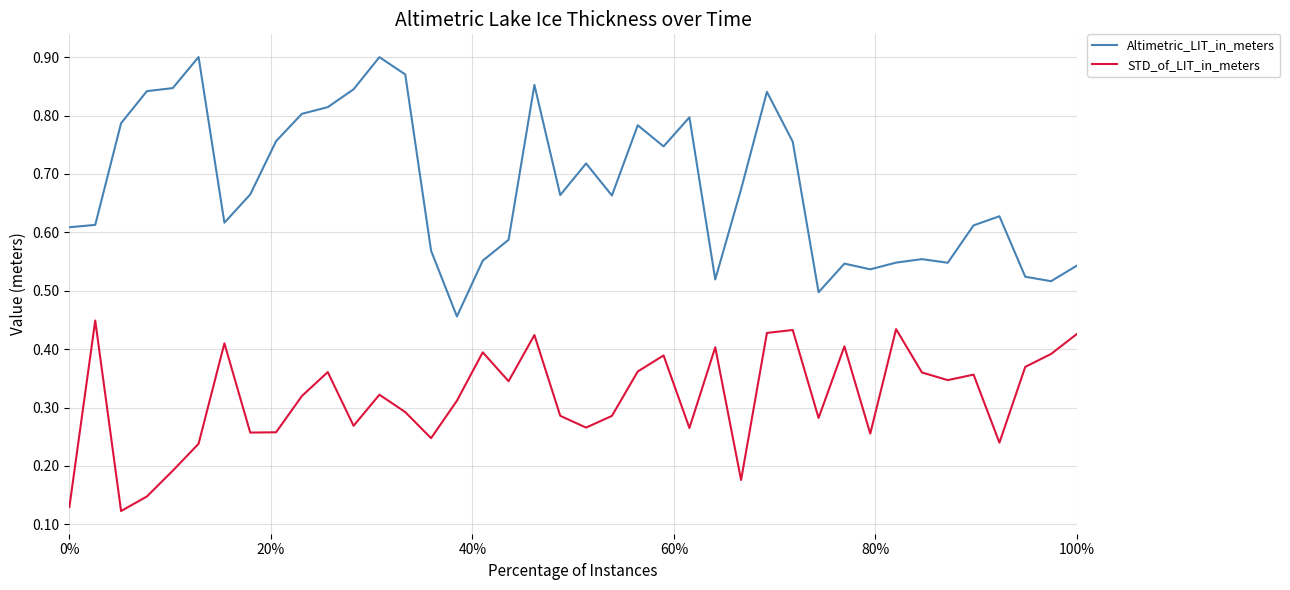

True or false: STD_of_LIT_in_meters and Altimetric_LIT_in_meters cross at least once.

False